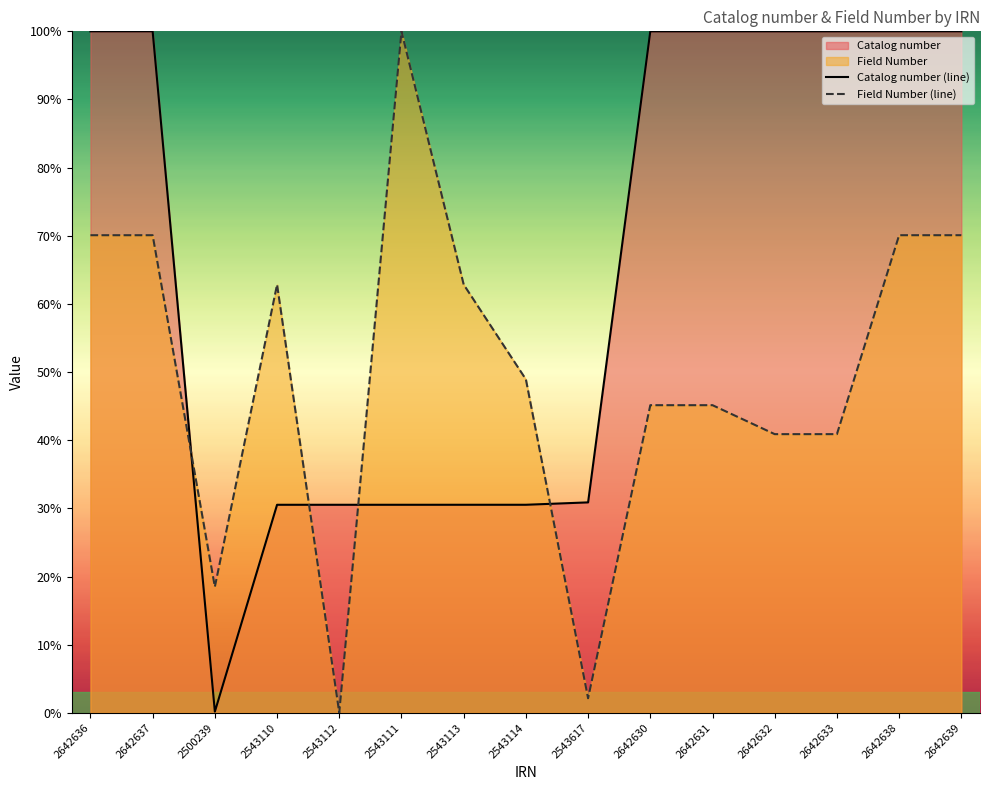

What is the spread (max minus min) of values at 2543114?

18.4